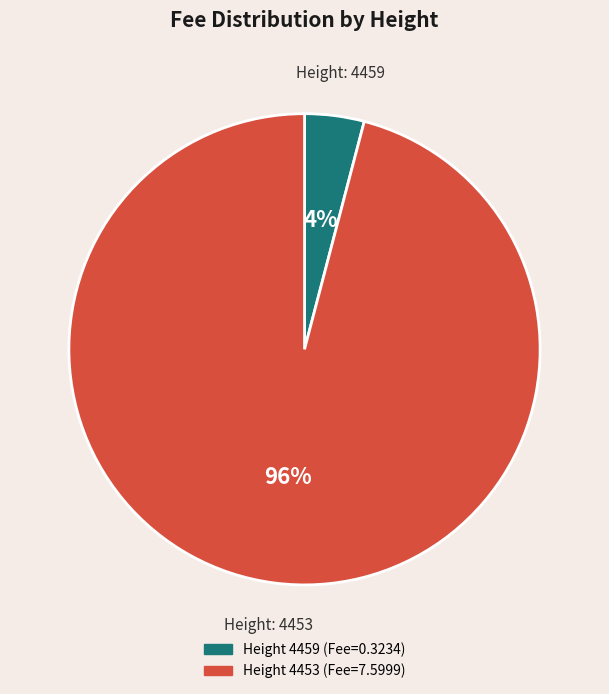

To the nearest percent, what is the difference between the largest and smallest slice percentages?

92%